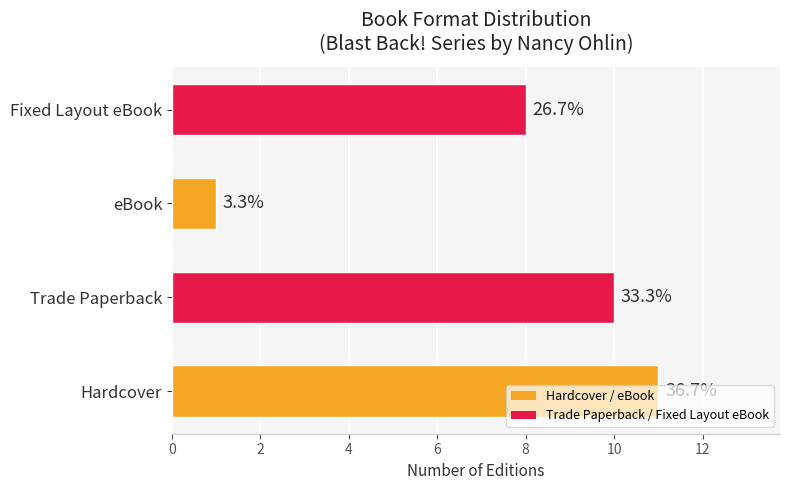

What is the difference between the second highest and minimum values in the Trade Paperback series?

2